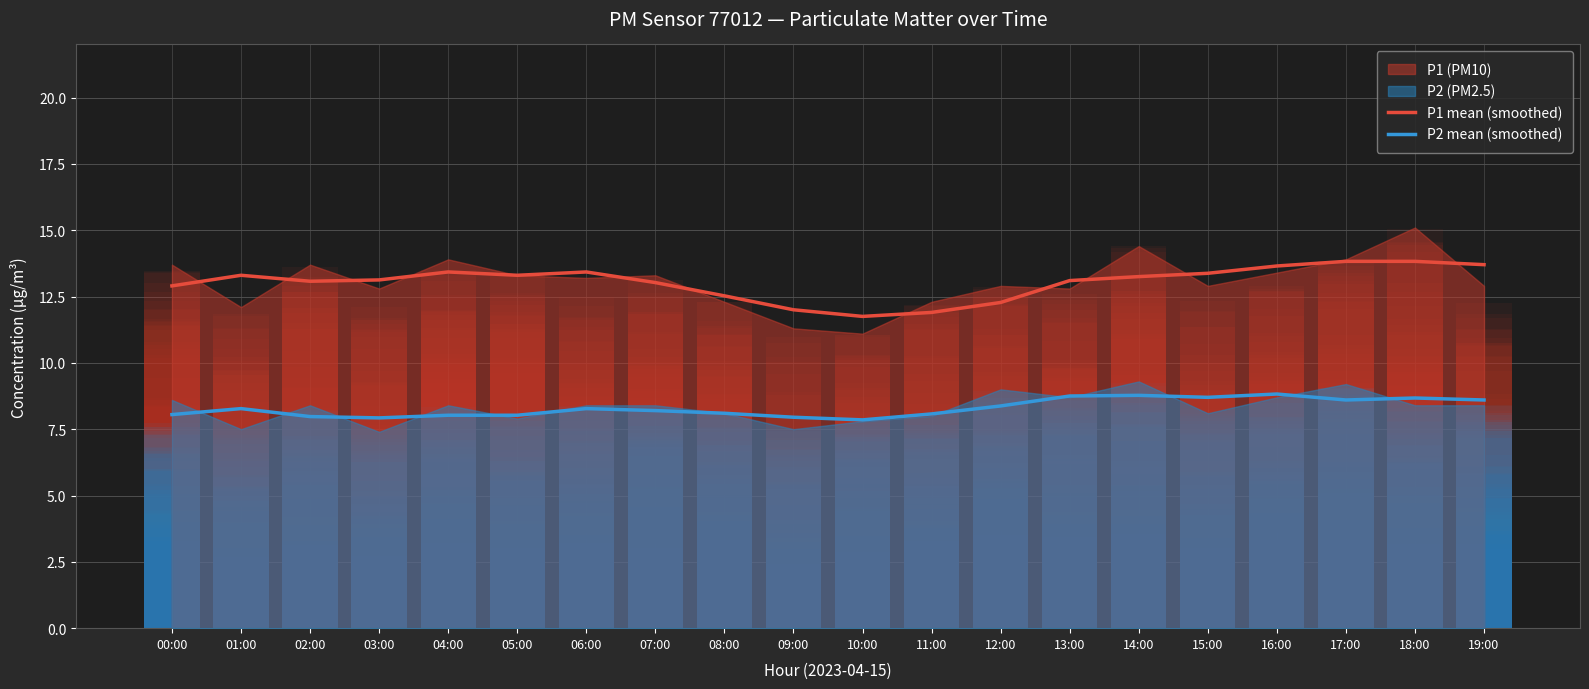

Which series has the widest spread of values?

P1 mean (smoothed)